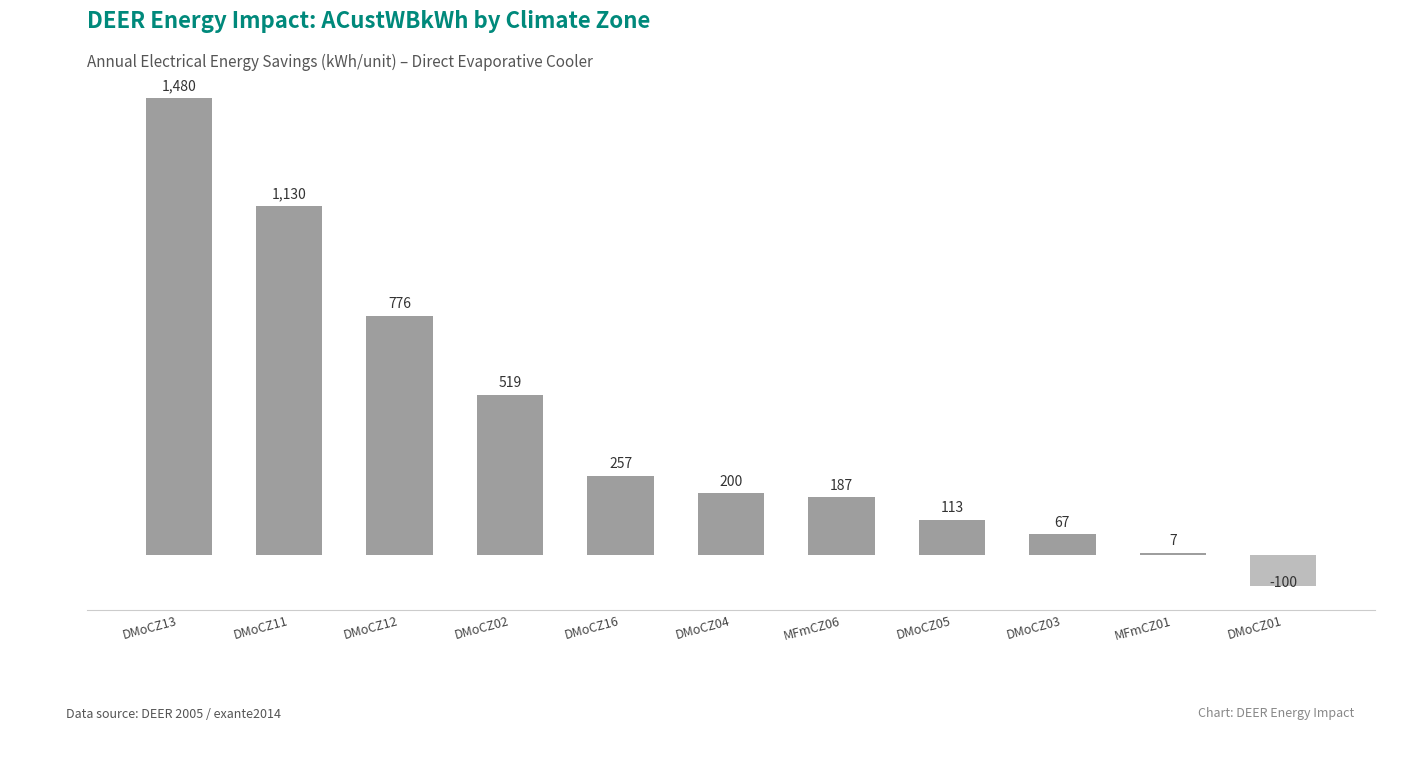

At which category does the chart reach its peak across all series?

DMoCZ13